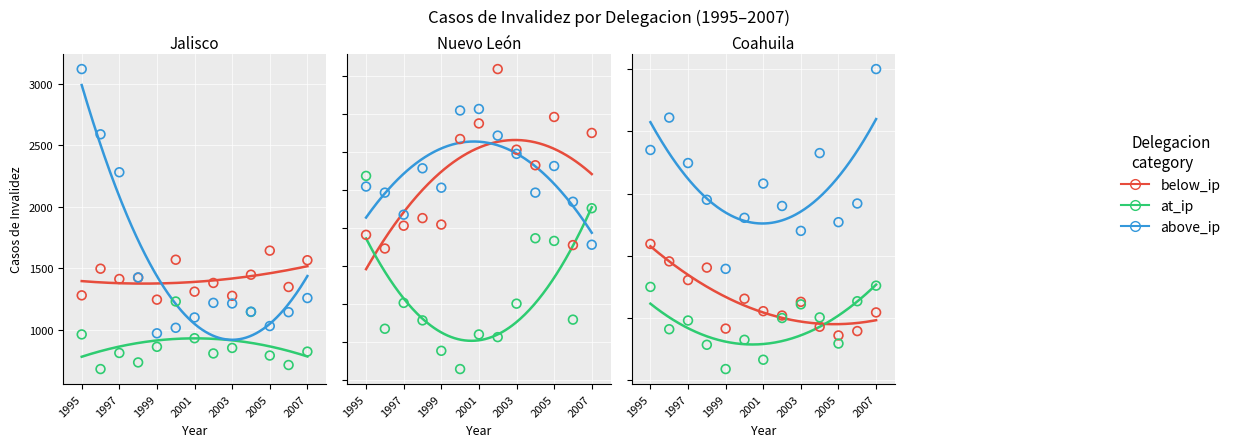

Which series reaches the maximum Y coordinate?

above_ip